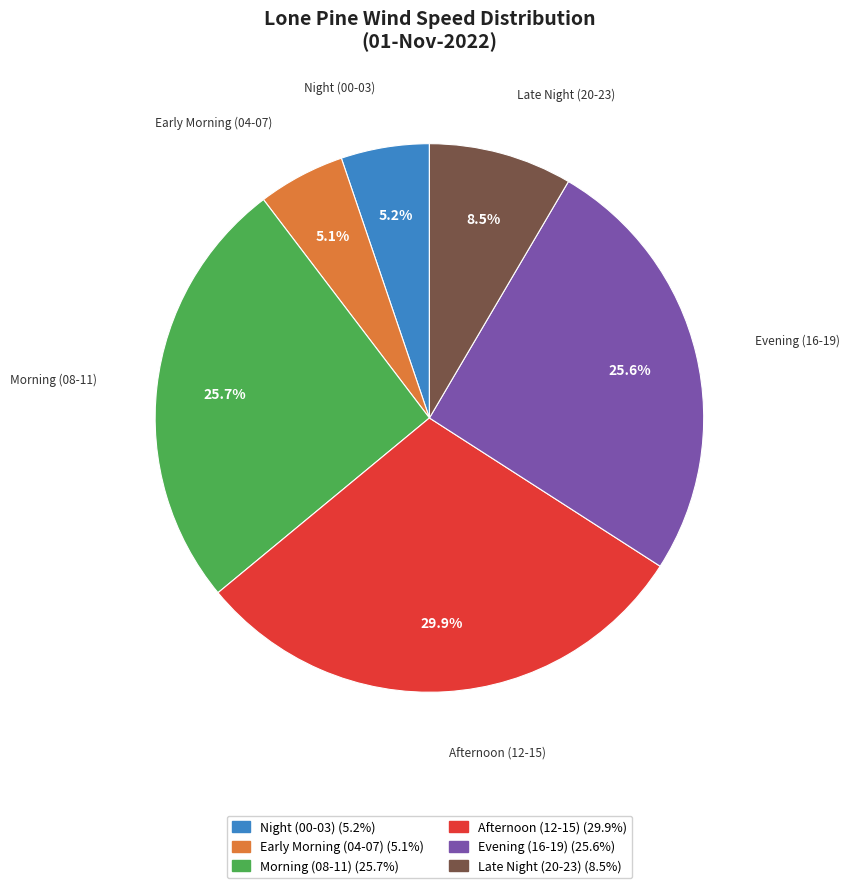

Is there any slice that represents more than half of the pie?

No